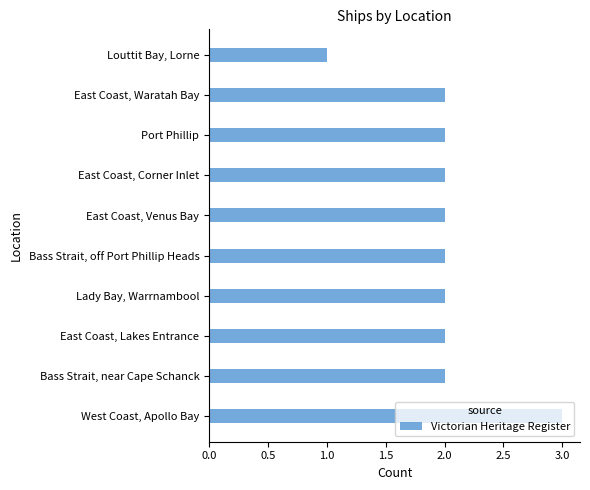

Which label corresponds to the smallest value in the chart?

Louttit Bay, Lorne